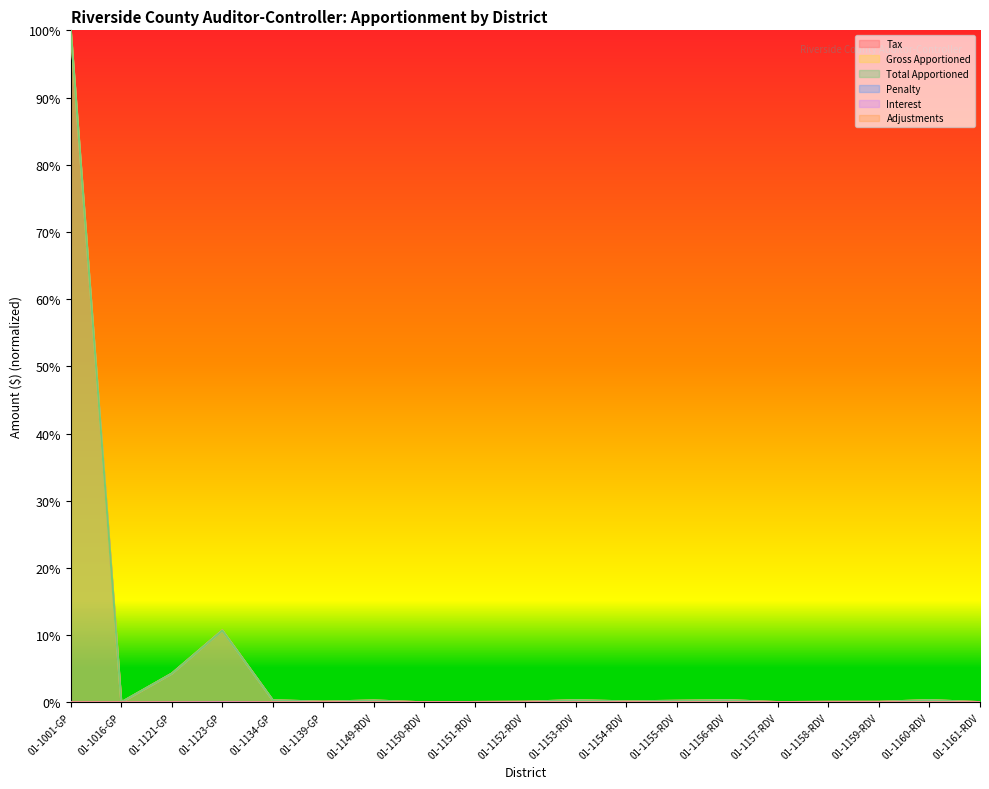

List the labels in order of Adjustments value, smallest first.

01-1123-GP, 01-1121-GP, 01-1134-GP, 01-1139-GP, 01-1001-GP, 01-1016-GP, 01-1149-RDV, 01-1150-RDV, 01-1151-RDV, 01-1152-RDV, 01-1153-RDV, 01-1154-RDV, 01-1155-RDV, 01-1156-RDV, 01-1157-RDV, 01-1158-RDV, 01-1159-RDV, 01-1160-RDV, 01-1161-RDV